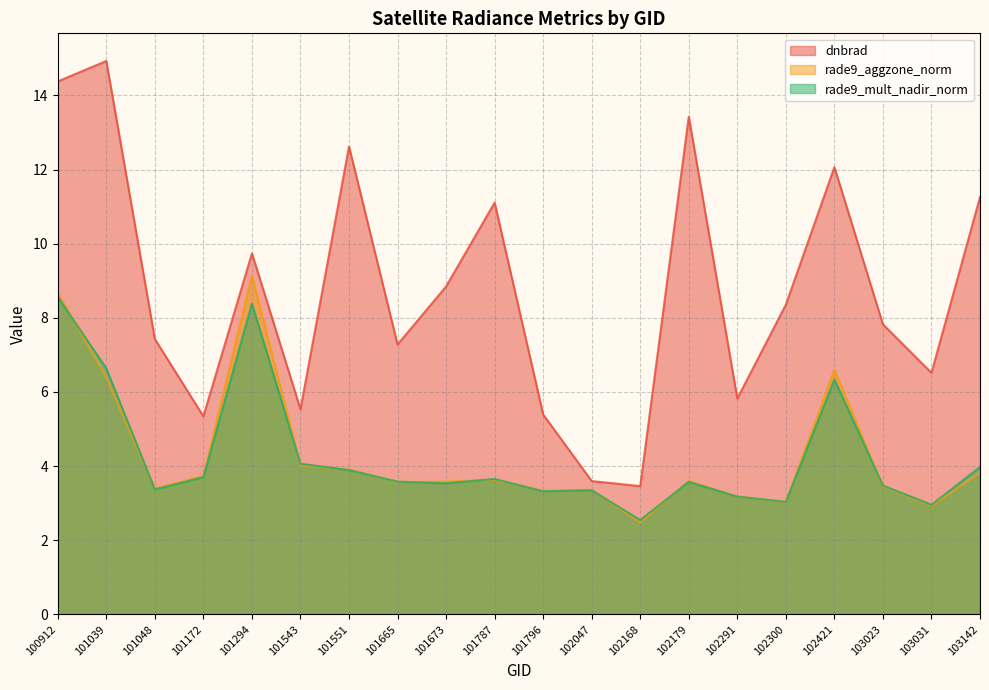

What value does the rade9_mult_nadir_norm series have at 101543?

4.1